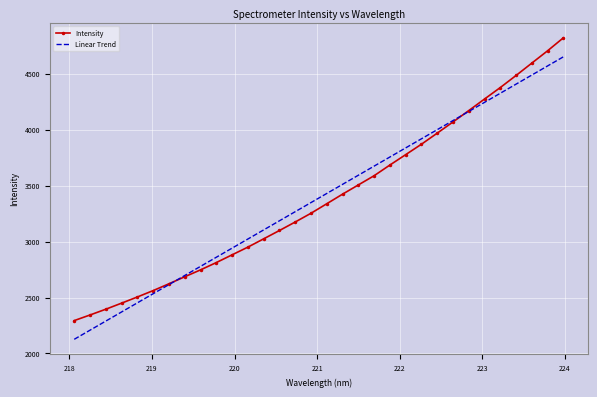

What is the maximum value for Intensity?

4820.2